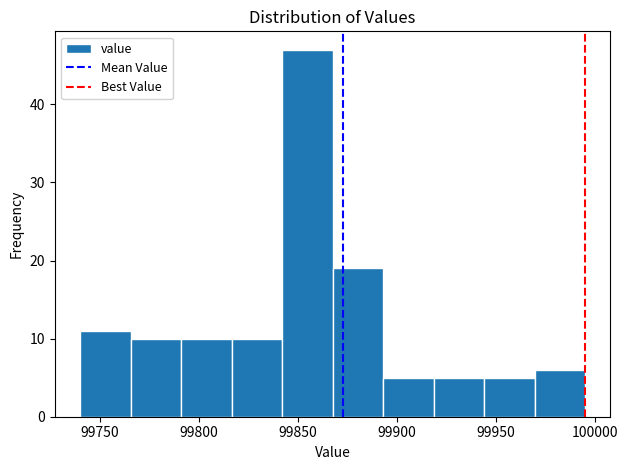

Reading left to right, transcribe this chart: for each bar, give the range it covers on the x-axis and its height. Neither the bar edges nor the heights are printed on the chart, so give them approximately, as read against the axes.

99740.0 to 99765.5: 11
99765.5 to 99791.0: 10
99791.0 to 99816.5: 10
99816.5 to 99842.0: 10
99842.0 to 99867.5: 47
99867.5 to 99893.0: 19
99893.0 to 99918.5: 5
99918.5 to 99944.0: 5
99944.0 to 99969.5: 5
99969.5 to 99995.0: 6